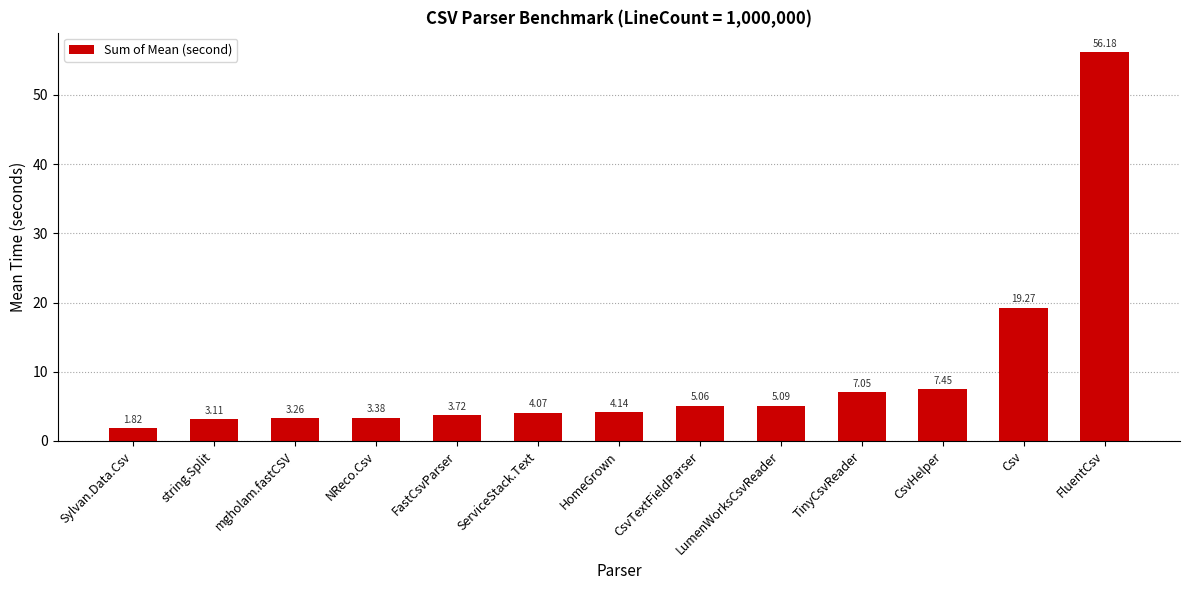

Which label corresponds to the largest value in the chart?

FluentCsv